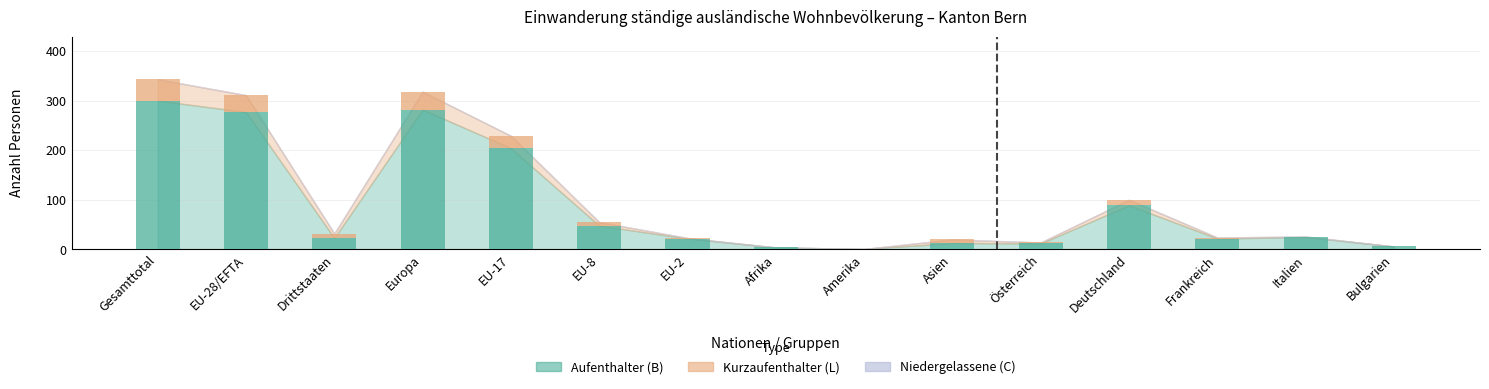

At which category is the sum across all series the highest?

Gesamttotal